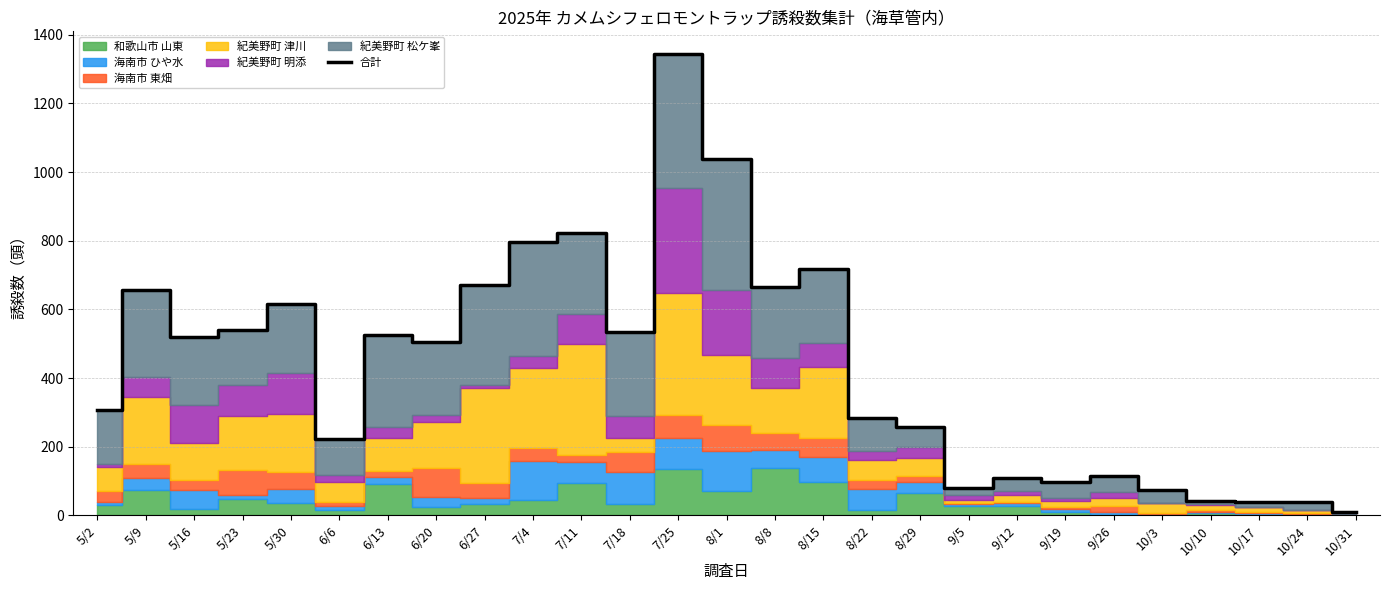

What is the value of the 27th point from the left?

9